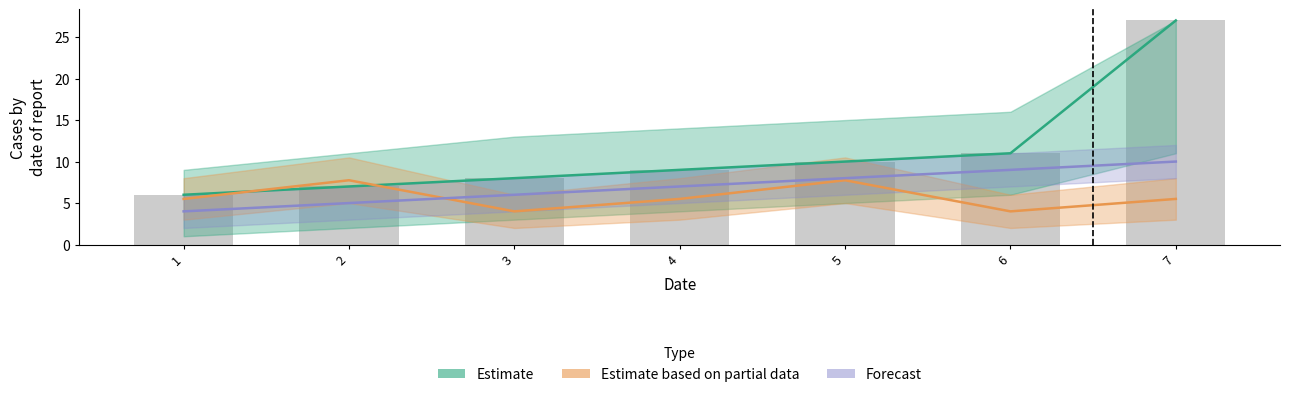

Which label corresponds to the largest value in the chart?

7